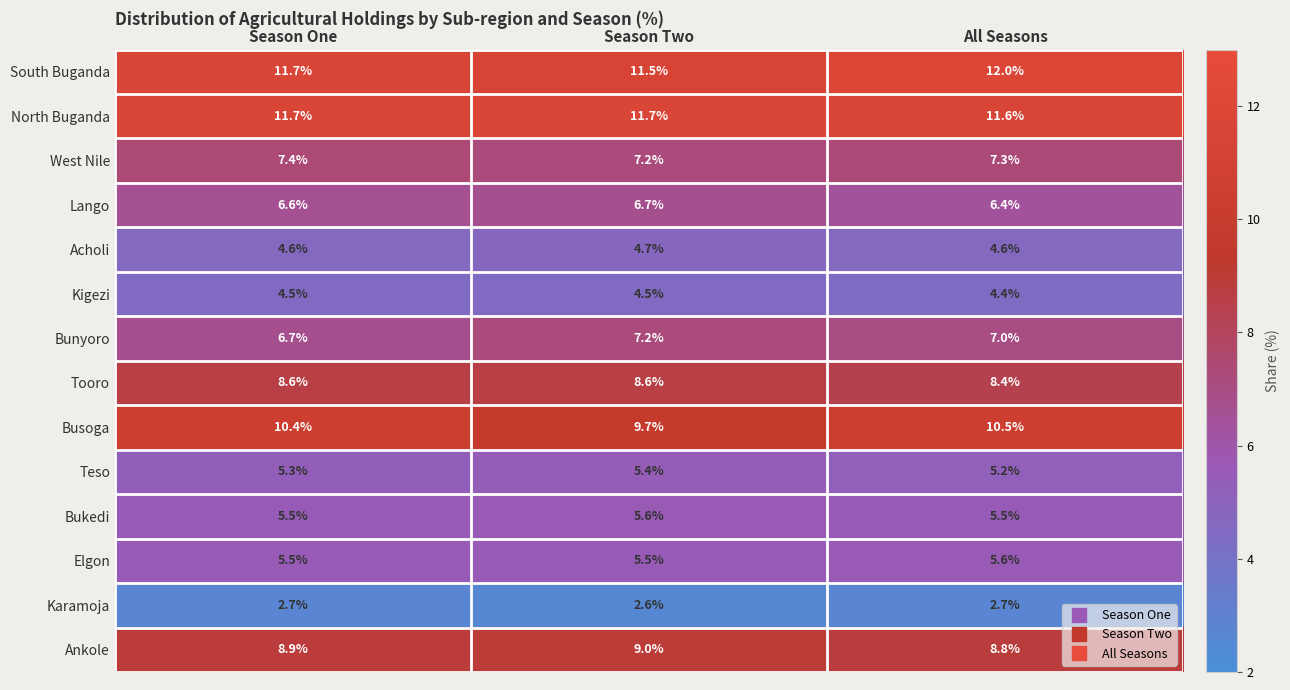

The Acholi series shows 4.7 at Season Two. True or false?

True